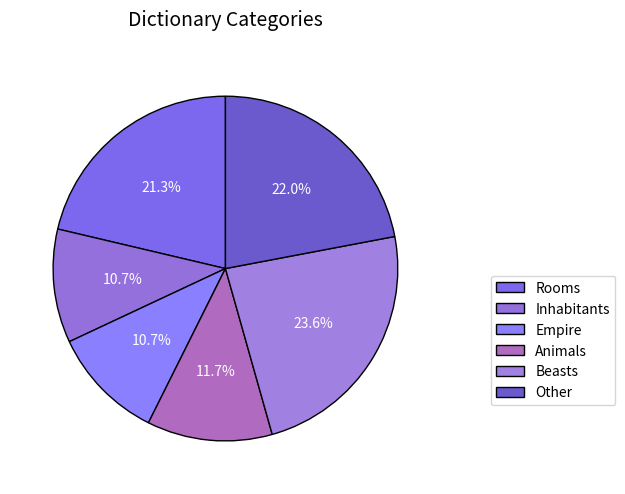

How many slices are in this pie chart?

6